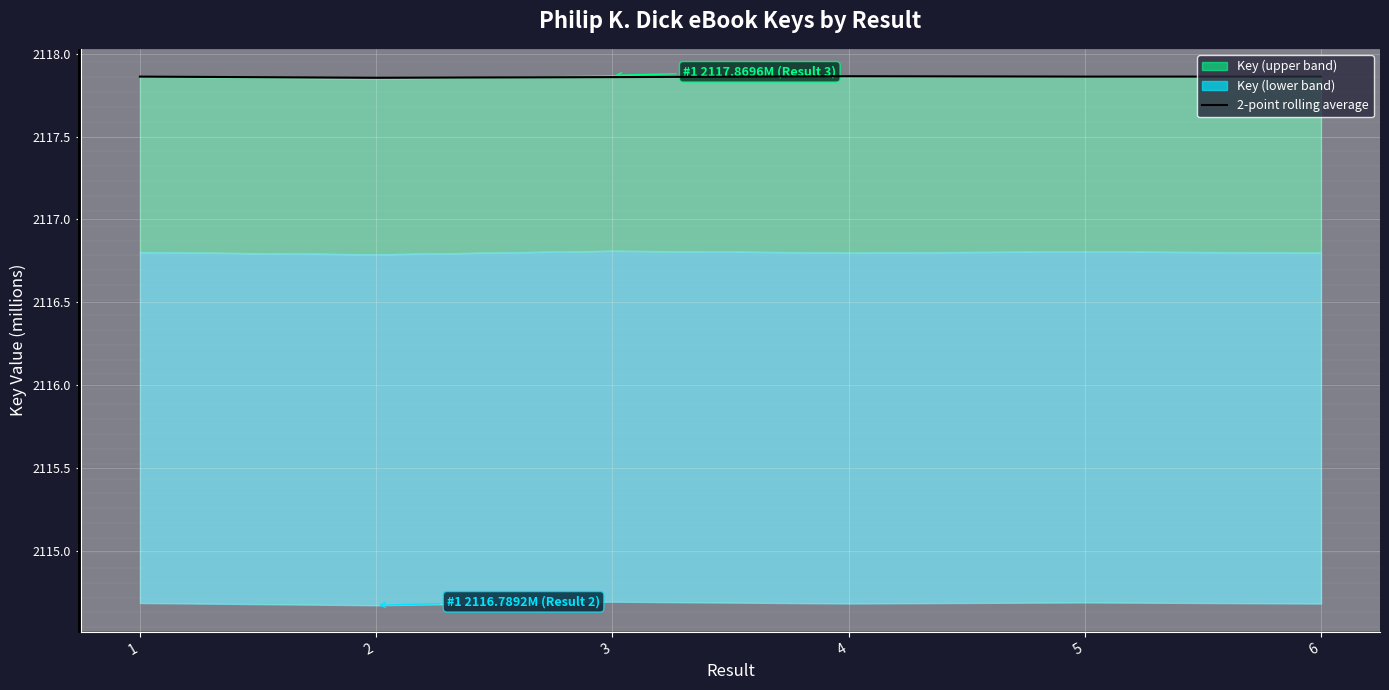

Reading left to right, what are all the values shown in this chart?

2117.9	2117.9	2117.9	2117.9	2117.9	2117.9